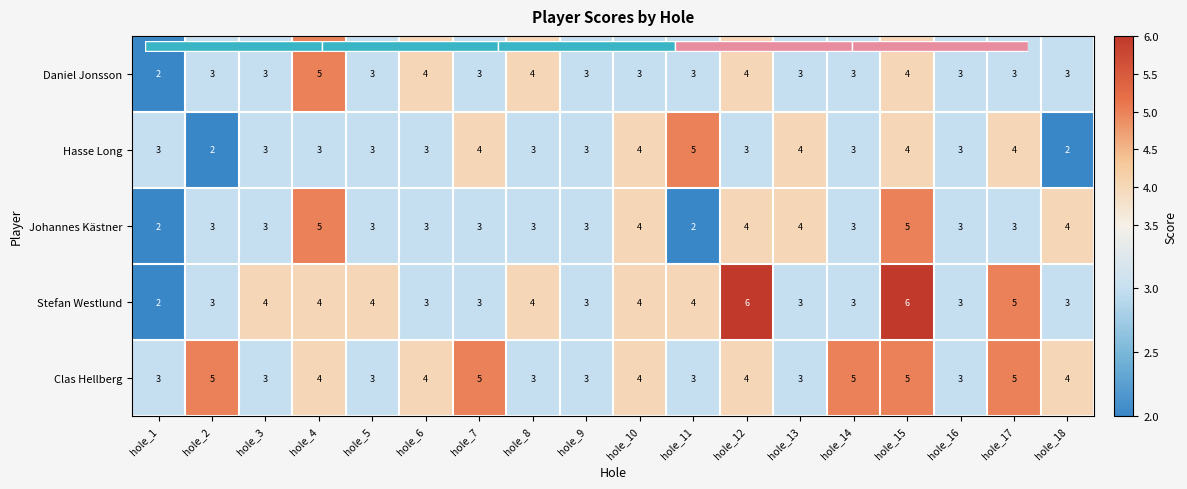

Between hole_8 and hole_12, which is larger?

hole_8